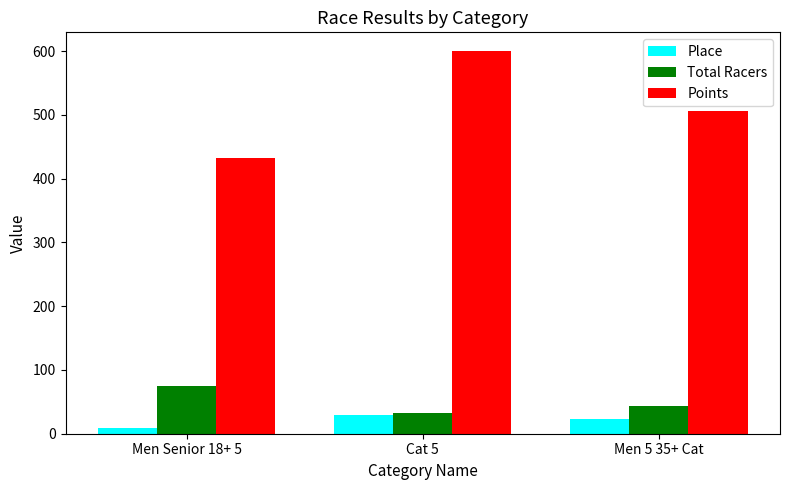

What are all the series names shown in the legend?

Place, Total Racers, Points